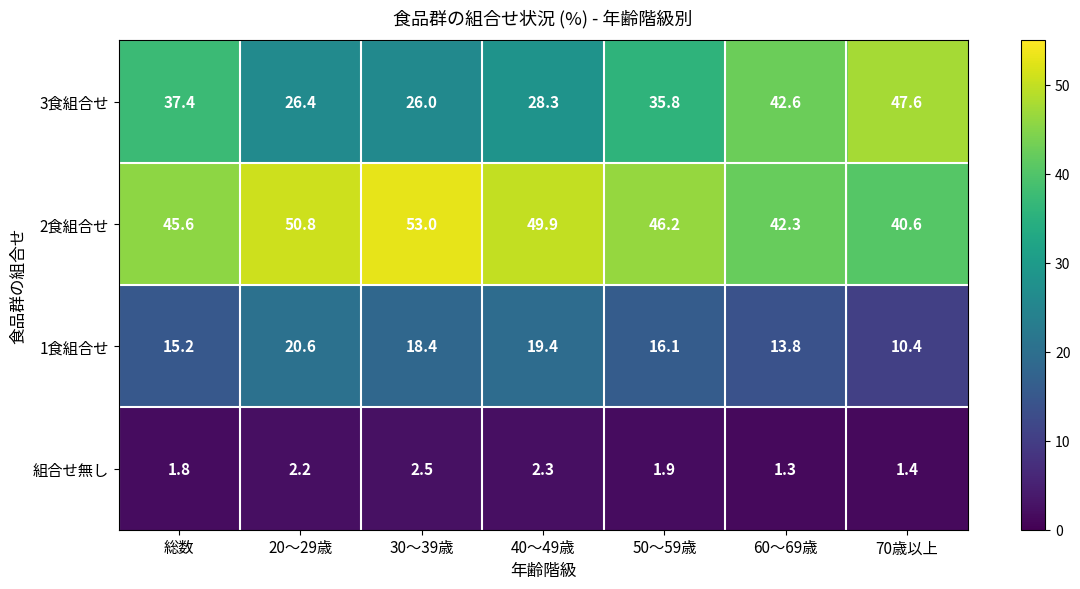

How many distinct data groups are displayed?

4